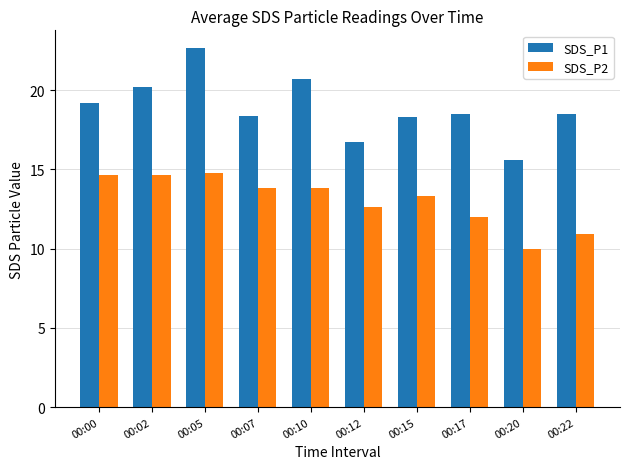

What is the approximate value of SDS_P1 at 00:07?

18.4